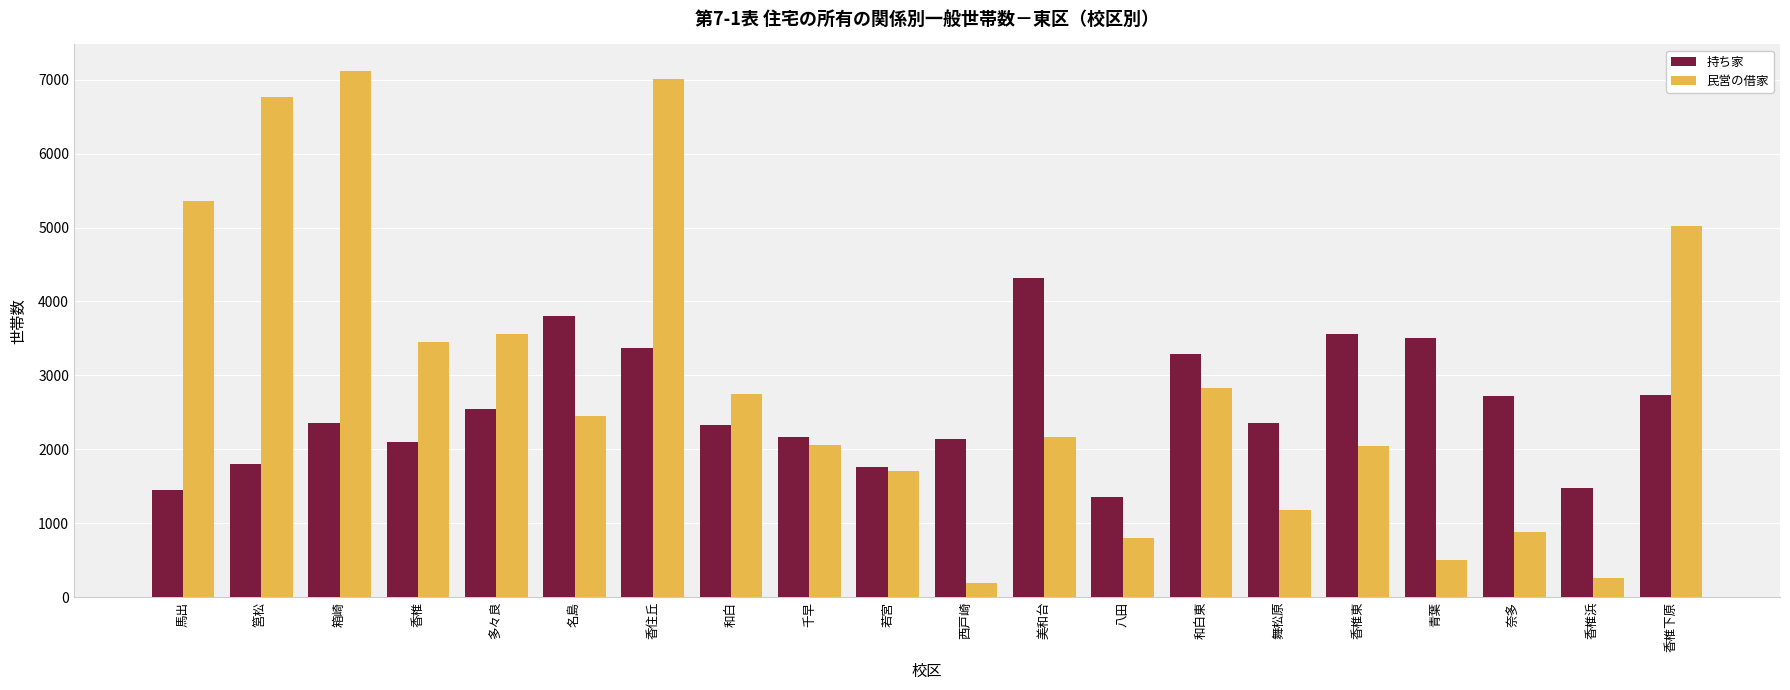

What are all the series names shown in the legend?

持ち家, 民営の借家